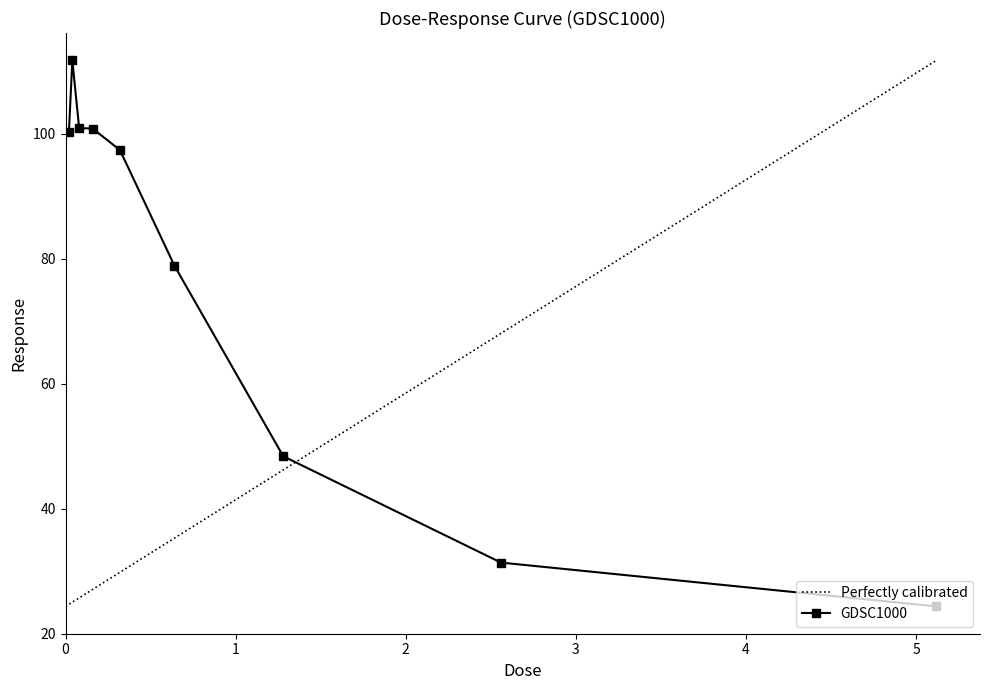

Rank the categories by value from highest to lowest.

0.04, 0.08, 0.16, 0.02, 0.32, 0.64, 1.28, 2.56, 5.12